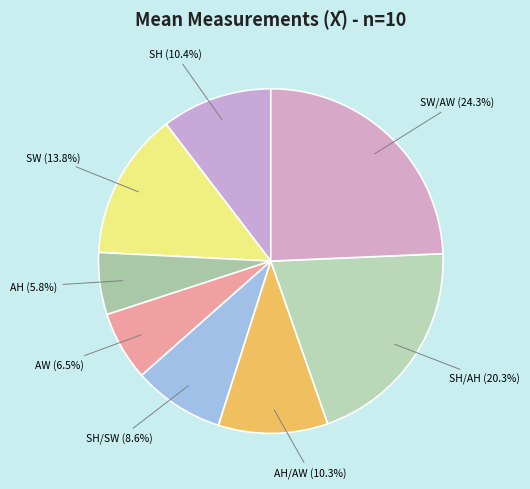

Does any single category account for the majority?

No